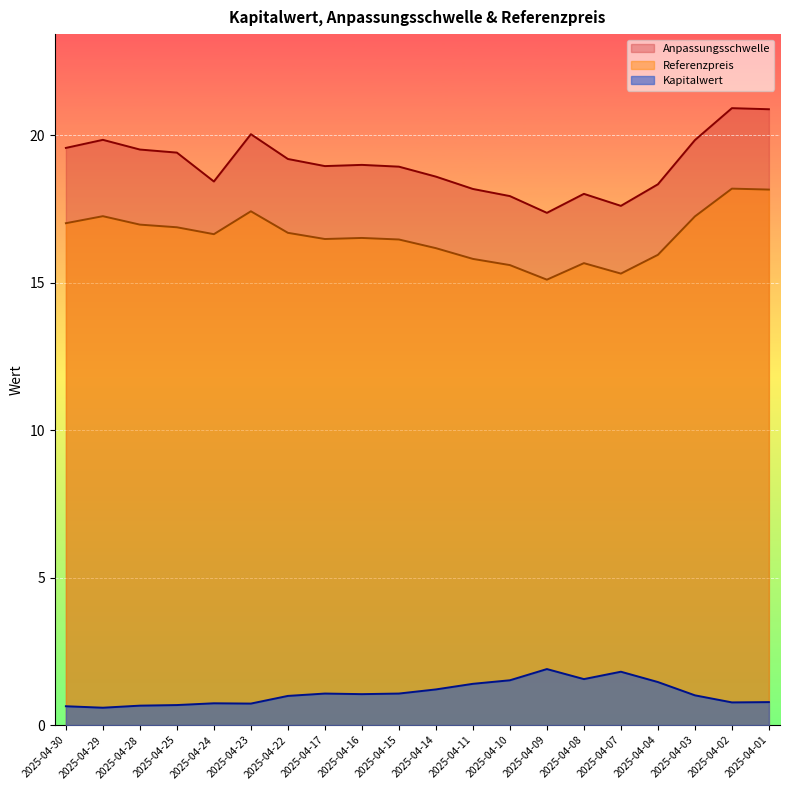

What are all the series names shown in the legend?

Anpassungsschwelle, Referenzpreis, Kapitalwert